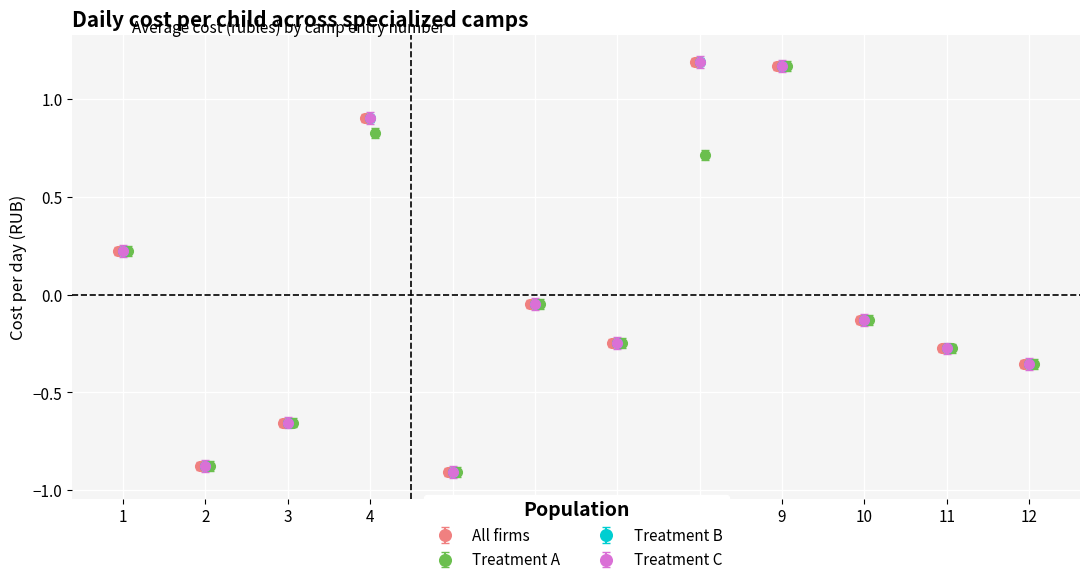

List the series in order of their overall mean, lowest first.

Treatment A, Treatment B, All firms, Treatment C